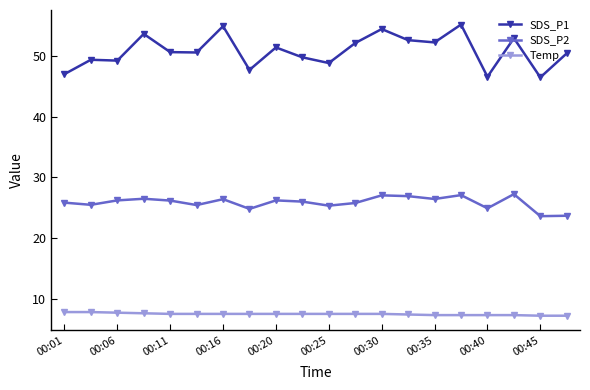

What is the minimum value for SDS_P1?

46.5